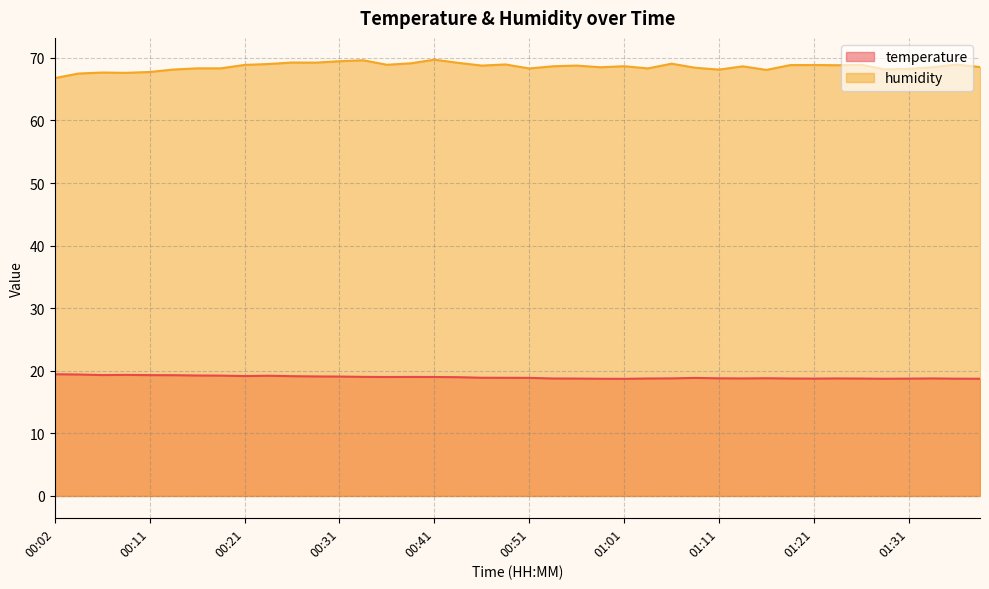

At how many categories does at least one series exceed 53?

40